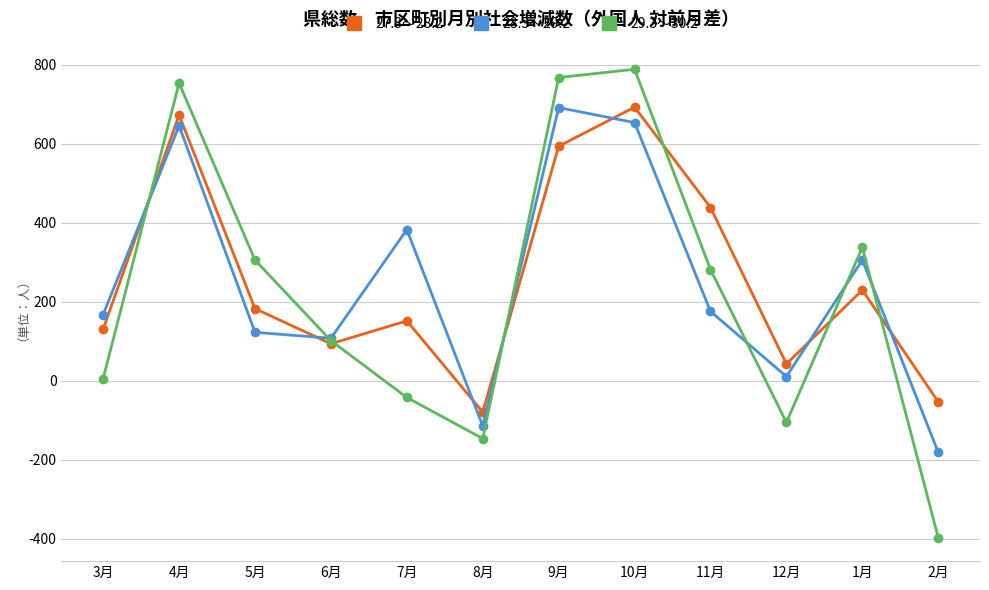

True or false: 27.3～28.2 has a value of -34 at 8月.

False